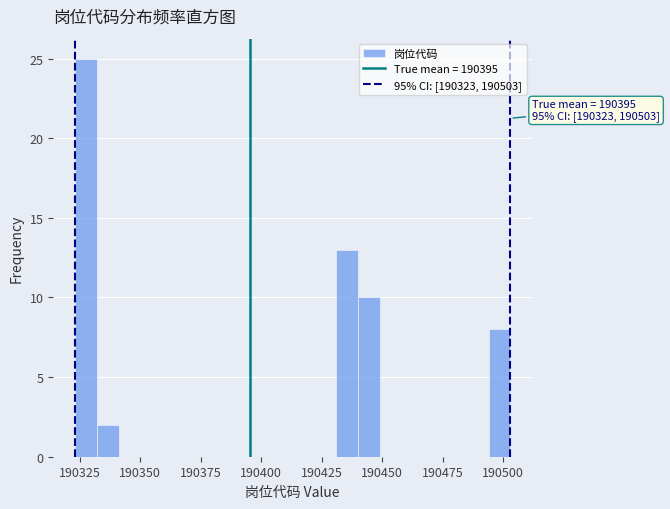

Around what value on the x-axis is the tallest bar? Give the approximate position of its centre, as read against the axis.

190330